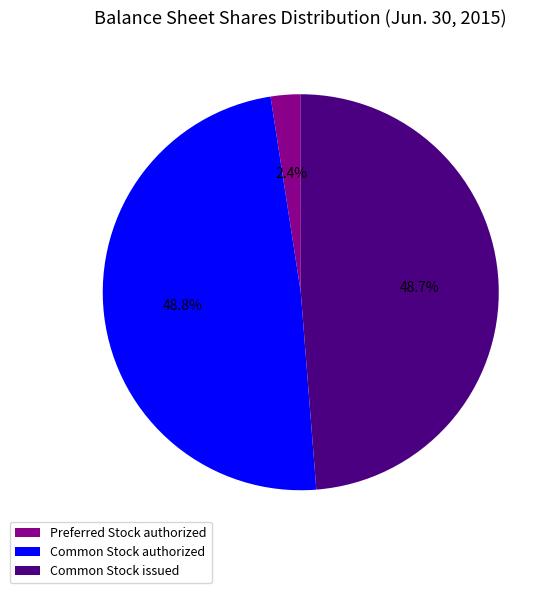

Does Preferred Stock authorized represent more than half of the total?

No